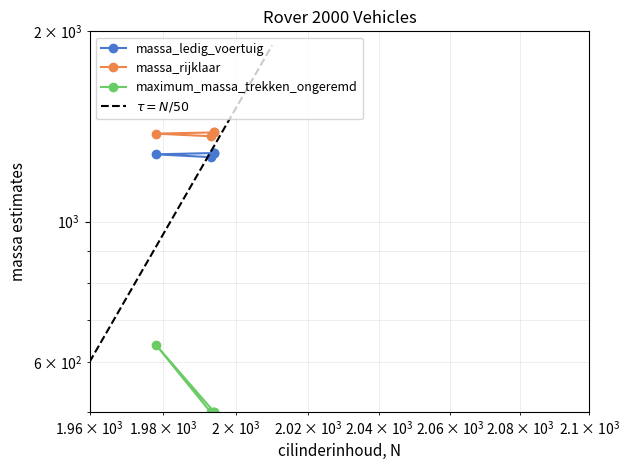

How many values in the maximum_massa_trekken_ongeremd series exceed 500?

1